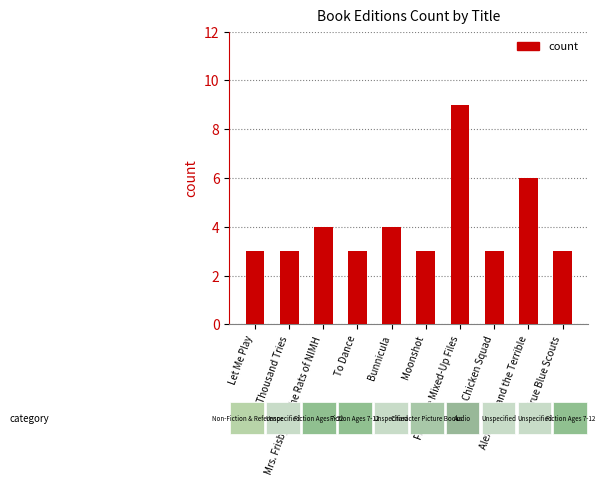

Are the bars grouped side by side (vs. stacked)?

No